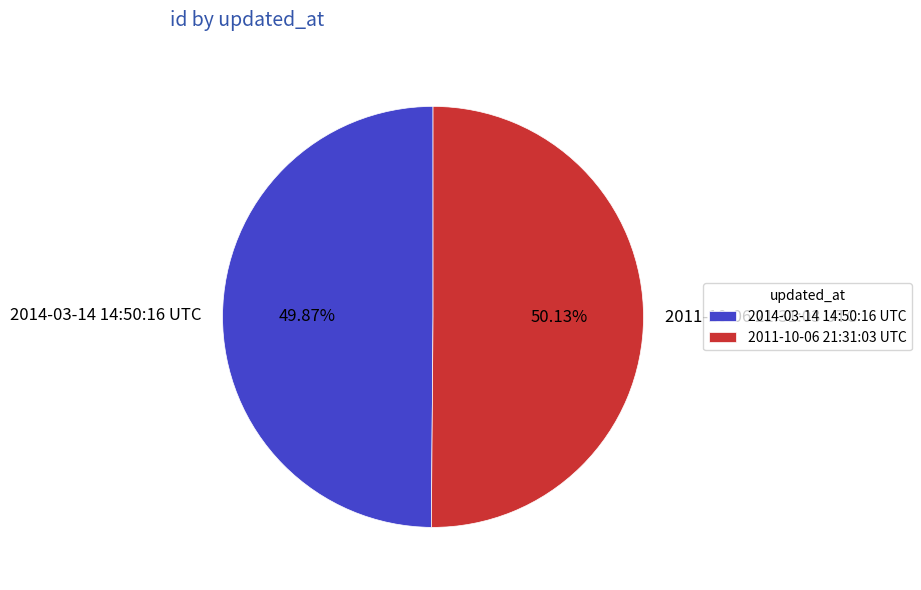

Does any single category account for the majority?

Yes